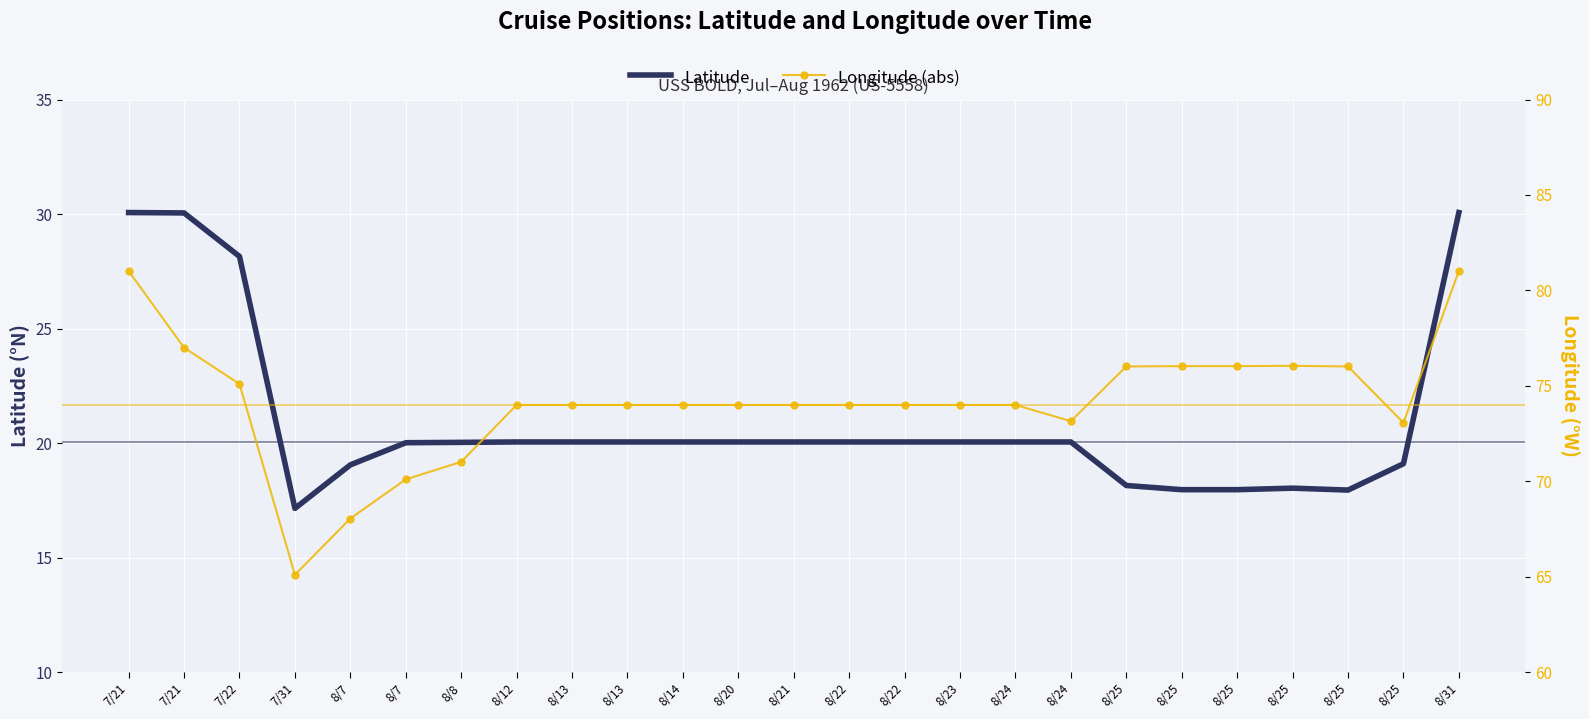

Reading left to right, transcribe all the data shown in this chart.

Latitude: 7/21=30.1	7/21=30.1	7/22=28.1	7/31=17.1	8/7=19.1	8/7=20.0	8/8=20.0	8/12=20.1	8/13=20.1	8/13=20.1	8/14=20.1	8/20=20.1	8/21=20.1	8/22=20.1	8/22=20.1	8/23=20.1	8/24=20.1	8/24=20.1	8/25=18.1	8/25=18.0	8/25=18.0	8/25=18.0	8/25=17.9	8/25=19.1	8/31=30.1
Longitude (abs): 7/21=81.0	7/21=77.0	7/22=75.1	7/31=65.1	8/7=68.0	8/7=70.1	8/8=71.0	8/12=74.0	8/13=74.0	8/13=74.0	8/14=74.0	8/20=74.0	8/21=74.0	8/22=74.0	8/22=74.0	8/23=74.0	8/24=74.0	8/24=73.2	8/25=76.0	8/25=76.0	8/25=76.0	8/25=76.0	8/25=76.0	8/25=73.1	8/31=81.0